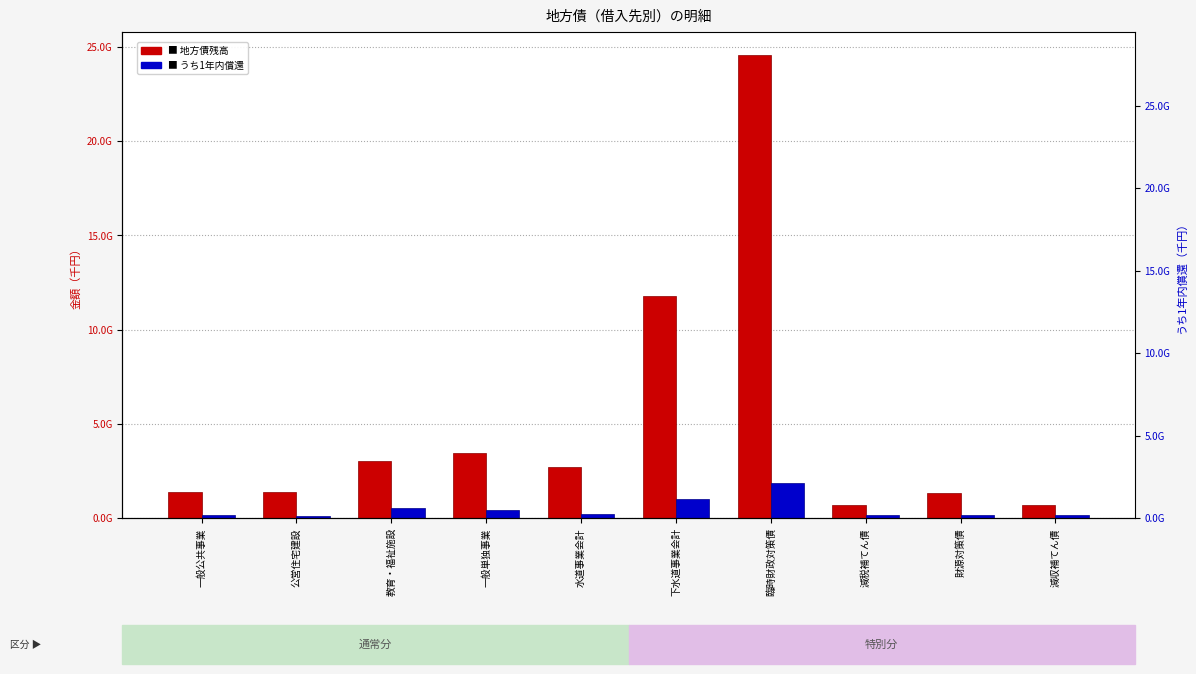

The value of 地方債残高 at 水道事業会計 is 2705820498. True or false?

True